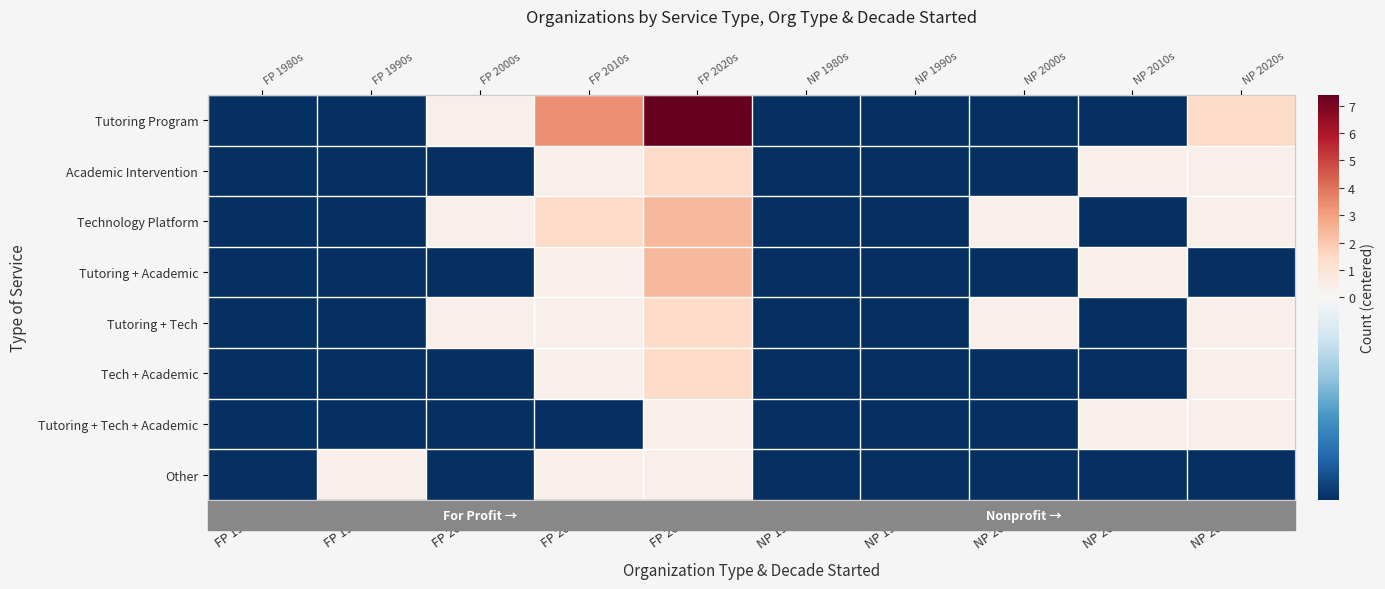

At how many categories does at least one series exceed 0?

7